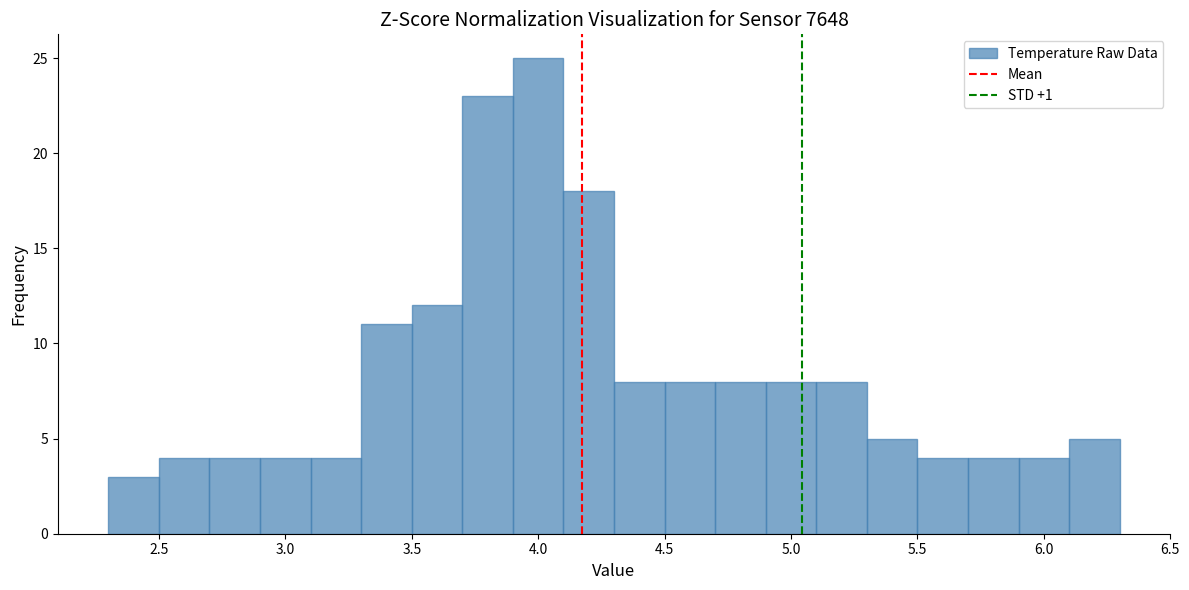

What is the height of the bar covering 2.3 to 2.5 on the x-axis? The values are not printed on the chart, so give them approximately, as read against the axis.

3